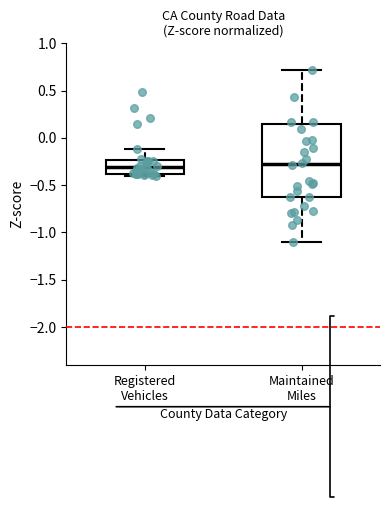

Reading left to right, read every box against the y-axis: the position of its median line, the range the box covers, and the ends of its whiskers. The values are not printed on the chart, so give them approximately, as read against the axis.

Registered Vehicles: median -0.30, box -0.40 to -0.25, whiskers -0.40 (just below the box's lower edge) to -0.10
Maintained Miles: median -0.30, box -0.60 to 0.15, whiskers -1.10 to 0.70